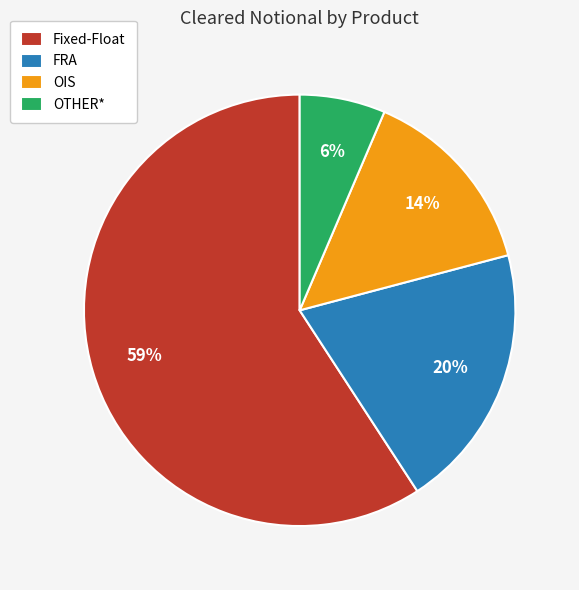

Which slice is the smallest?

OTHER*